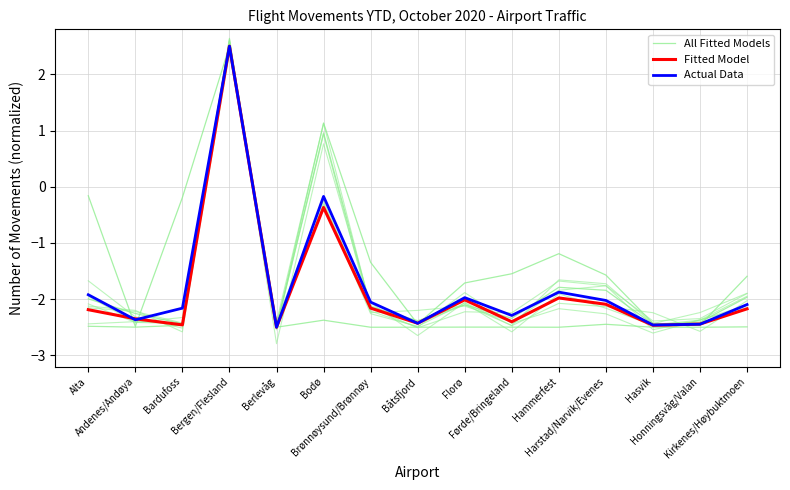

What are all the series names shown in the legend?

All Fitted Models, Fitted Model, Actual Data